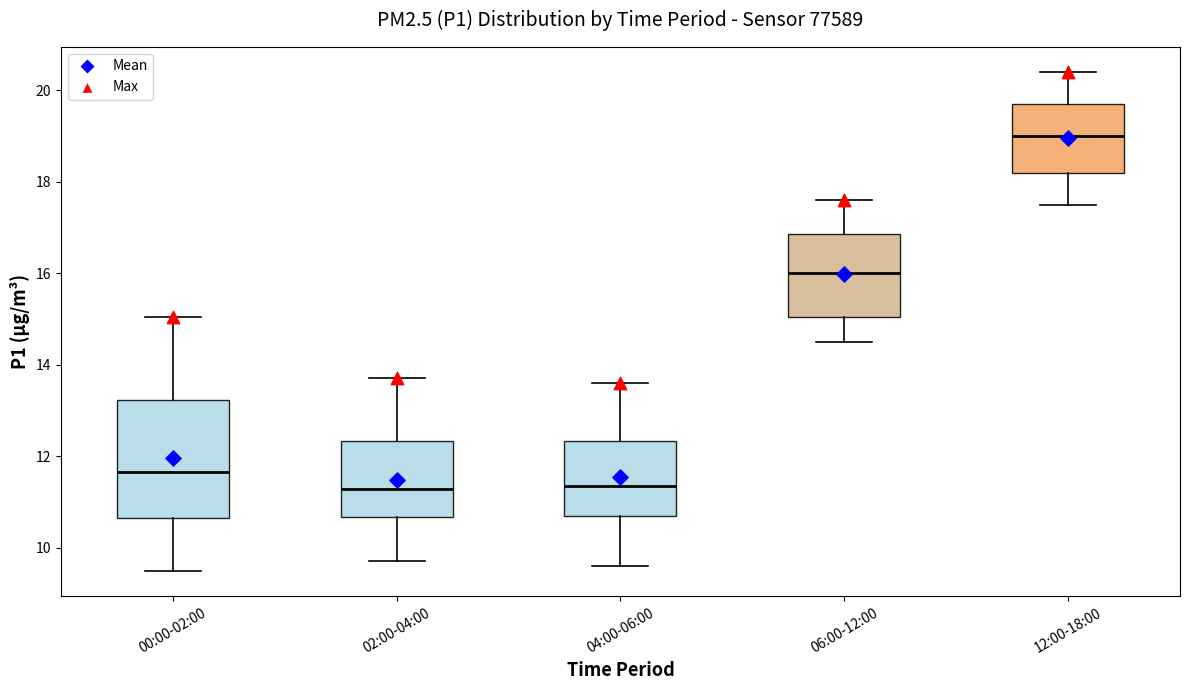

Reading left to right, transcribe this box plot: for each box, give where its median line is, the range the box spans, and where its two whiskers end, as read against the y-axis. The values are not printed on the chart, so give them approximately, as read against the axis.

00:00-02:00: median 11.6, box 10.6 to 13.2, whiskers 9.4 to 15.0
02:00-04:00: median 11.2, box 10.6 to 12.4, whiskers 9.8 to 13.8
04:00-06:00: median 11.4, box 10.8 to 12.4, whiskers 9.6 to 13.6
06:00-12:00: median 16.0, box 15.0 to 16.8, whiskers 14.6 to 17.6
12:00-18:00: median 19.0, box 18.2 to 19.8, whiskers 17.6 to 20.4